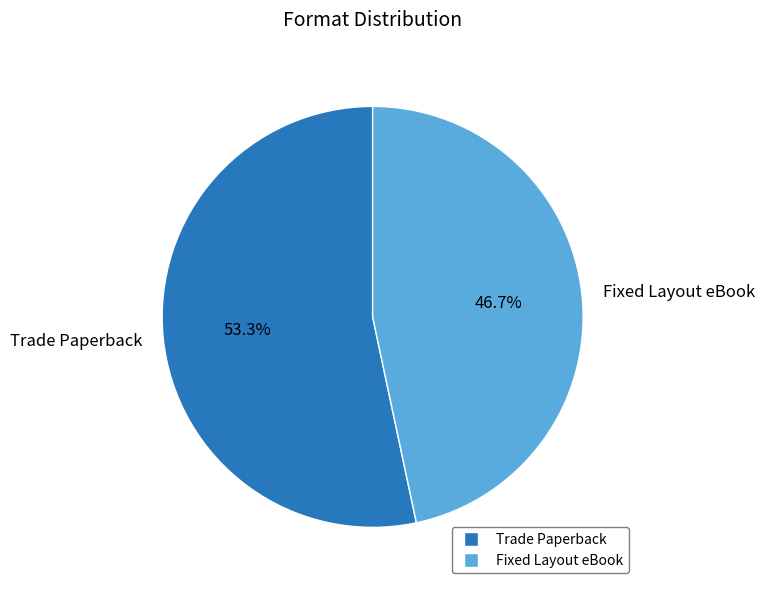

Which category accounts for the majority?

Trade Paperback